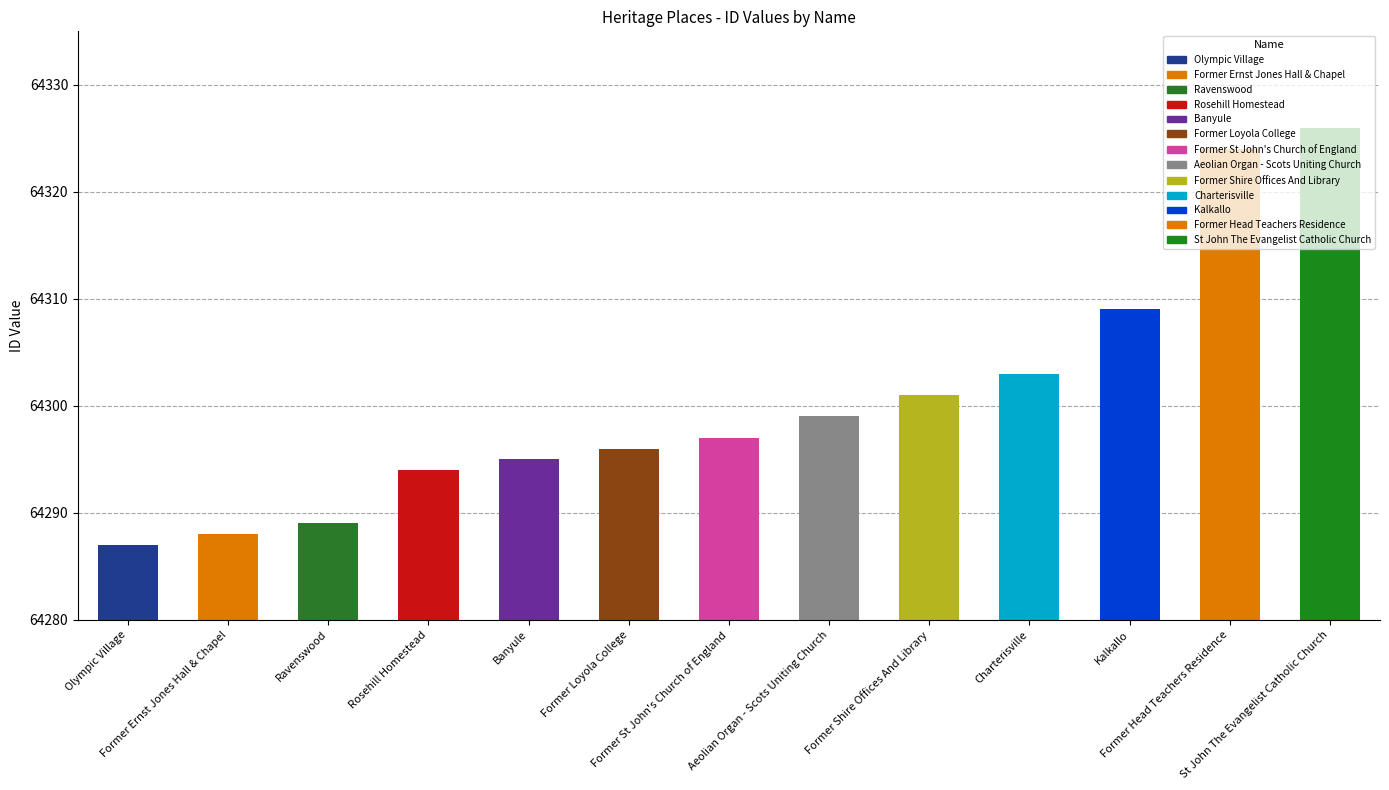

The chart shows a value of 108917 at Ravenswood. True or false?

False